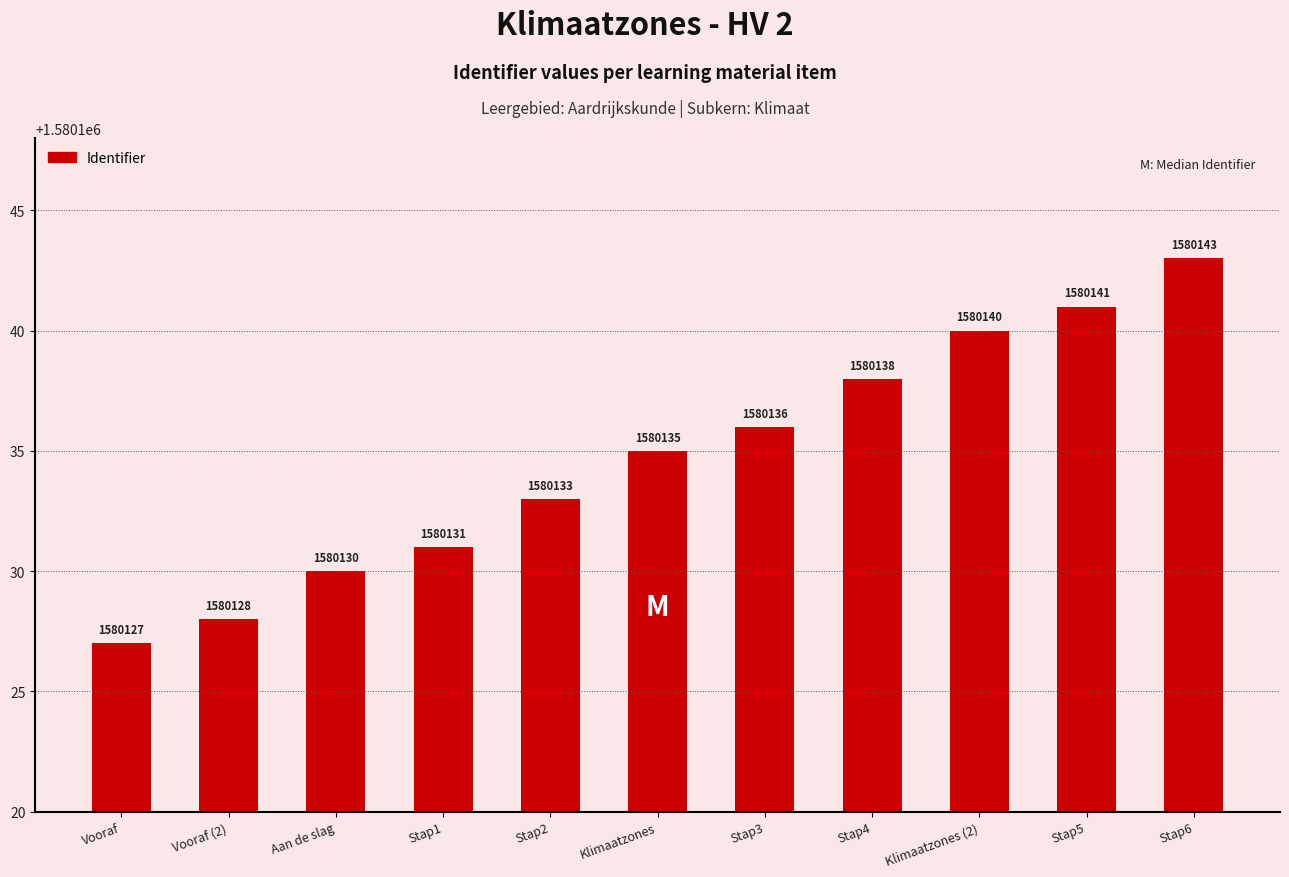

What is the change in value from Klimaatzones to Klimaatzones (2)?

+5